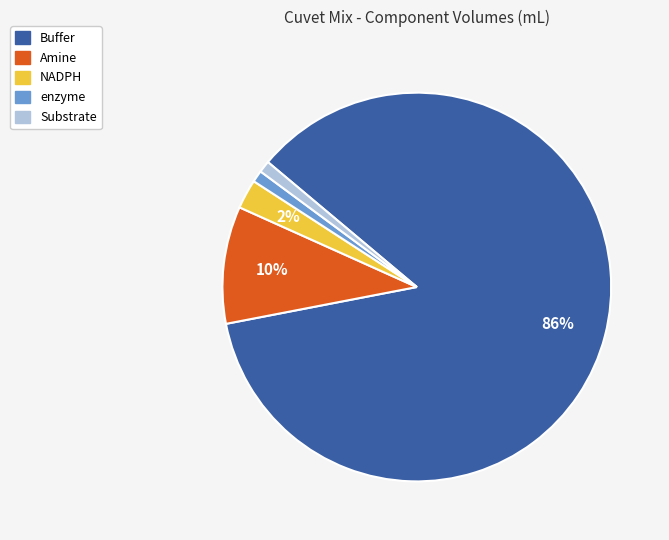

What is the largest slice in the pie chart?

Buffer